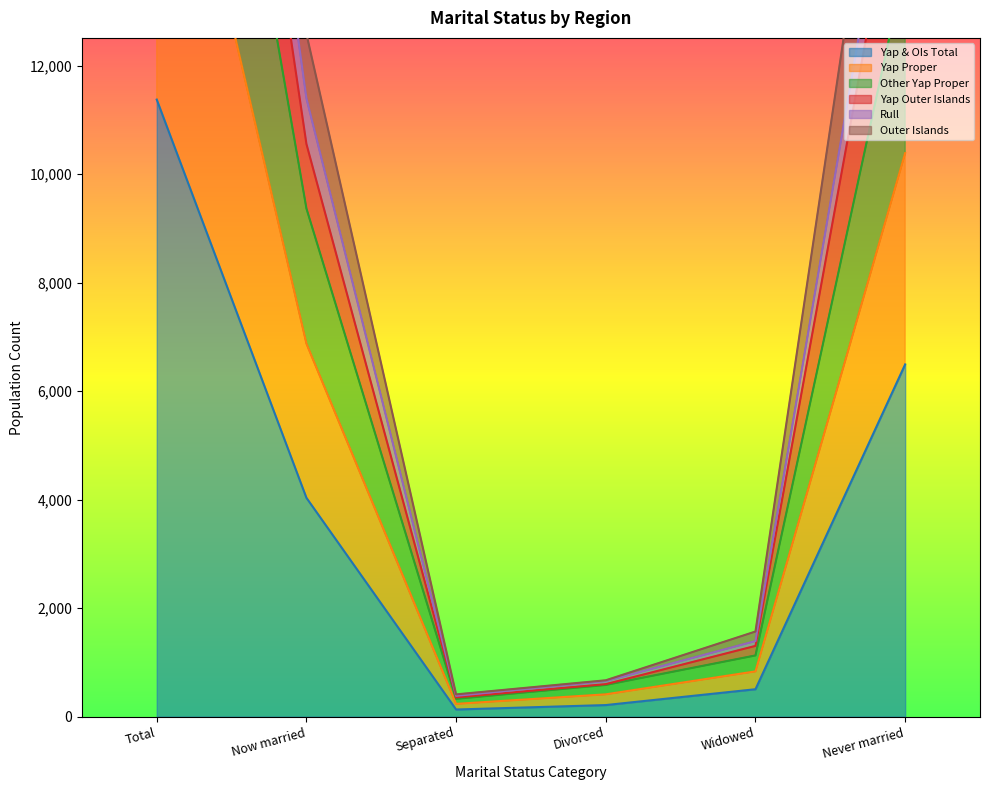

At which label does Yap & OIs Total reach its peak?

Total